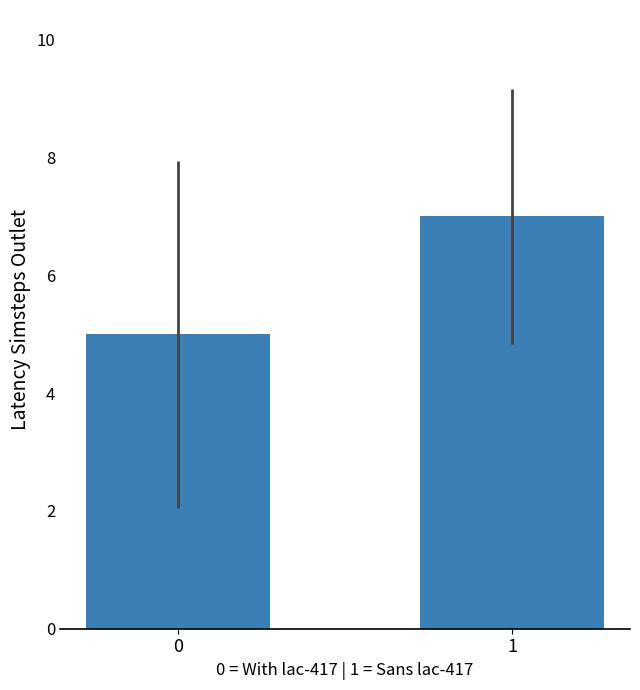

Reading left to right, what are all the values shown in this chart?

5	7